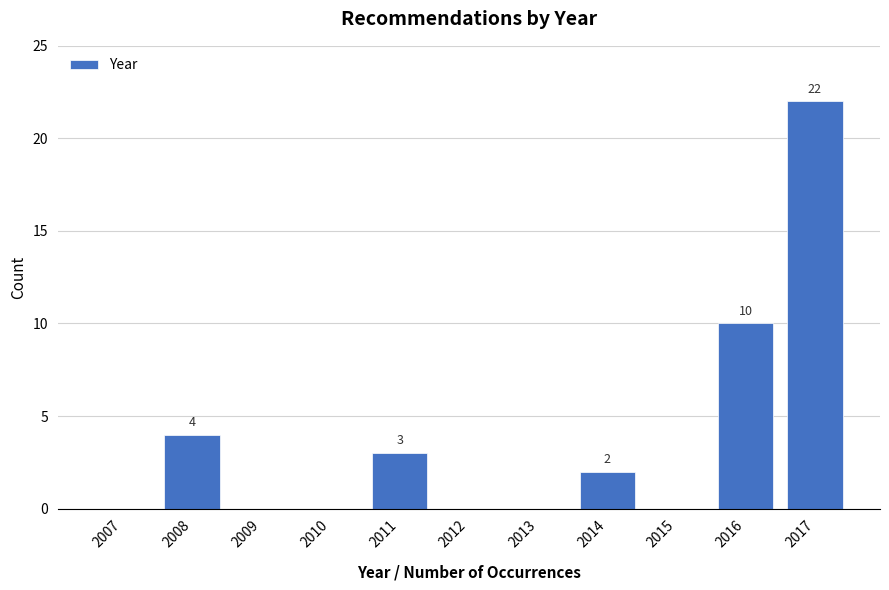

Reading left to right, what are all the values shown in this chart?

2007=0	2008=4	2009=0	2010=0	2011=3	2012=0	2013=0	2014=2	2015=0	2016=10	2017=22